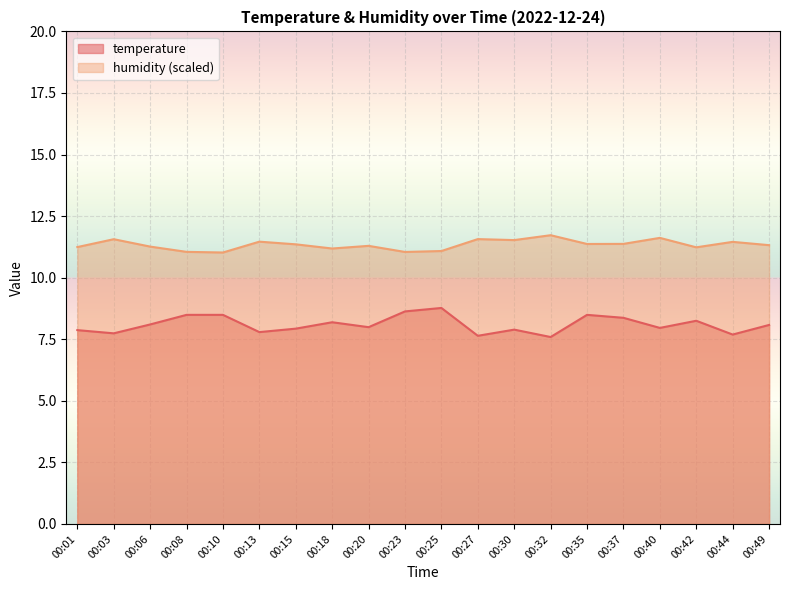

What is the approximate value of humidity at 00:20?

11.3